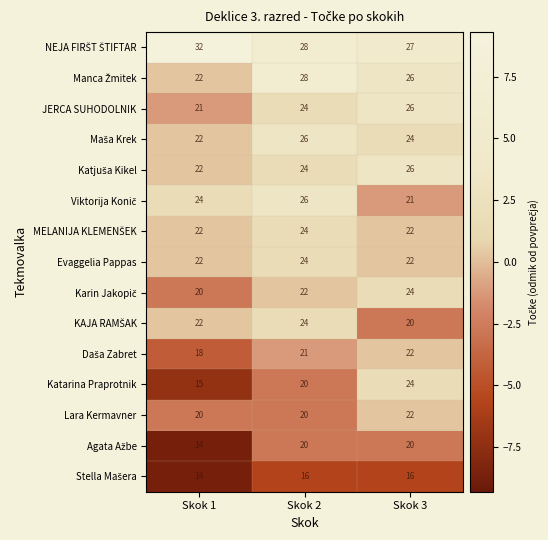

What is the highest value of the Lara Kermavner series?

22